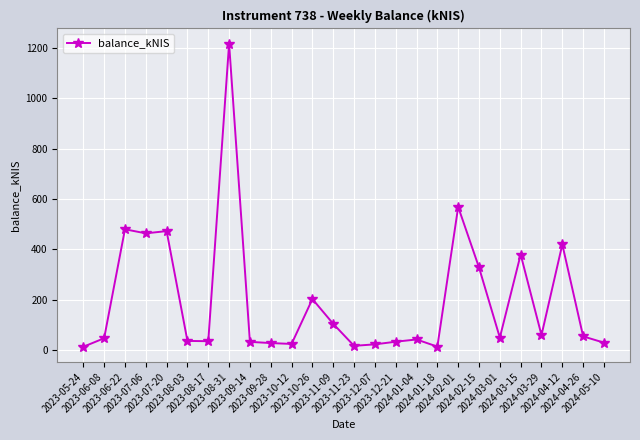

What is the label of the 2nd point from the right?

2024-04-26